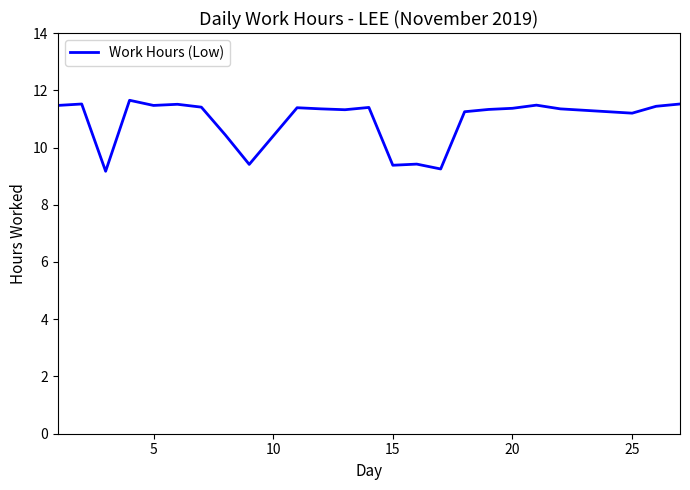

What is the difference between the maximum and minimum values?

2.5